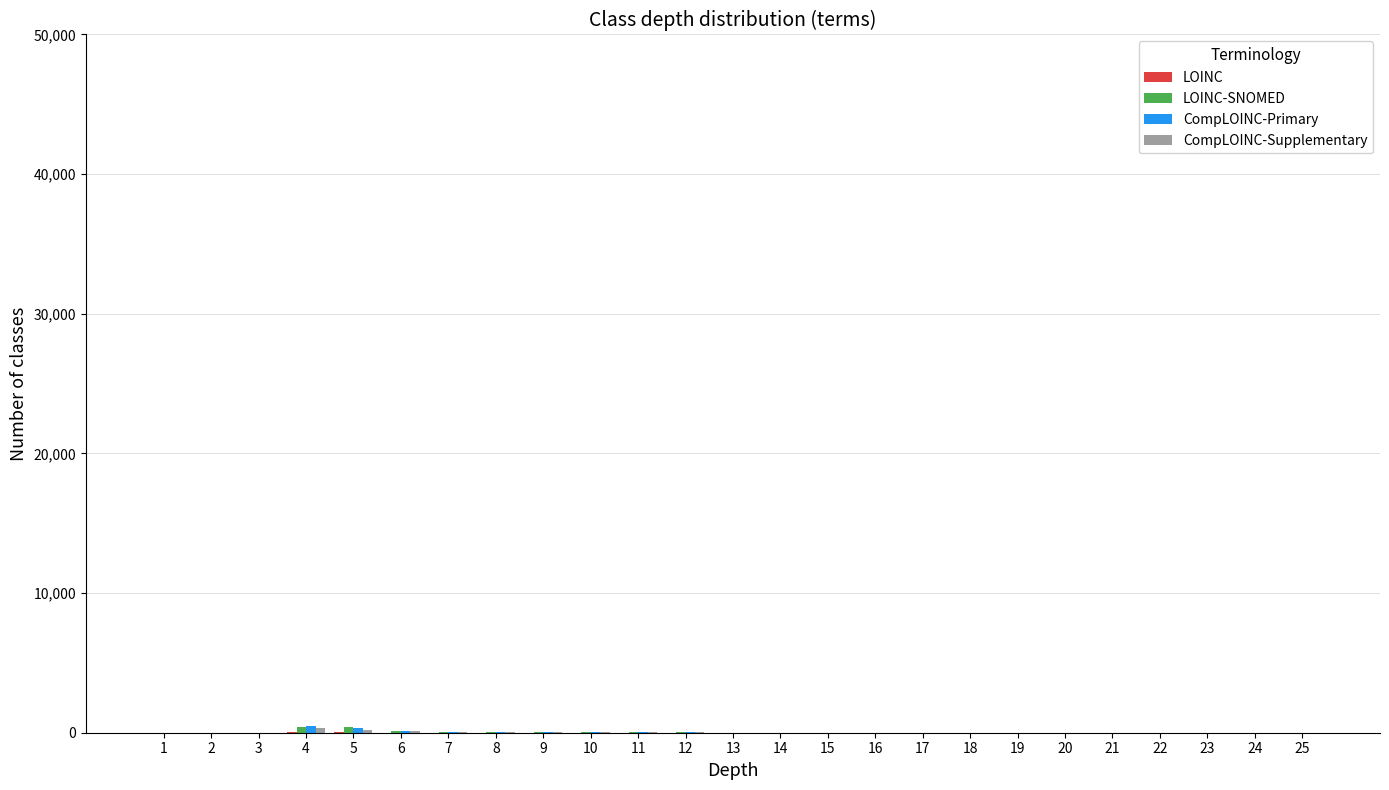

Which category has the lowest value in the LOINC-SNOMED series?

1